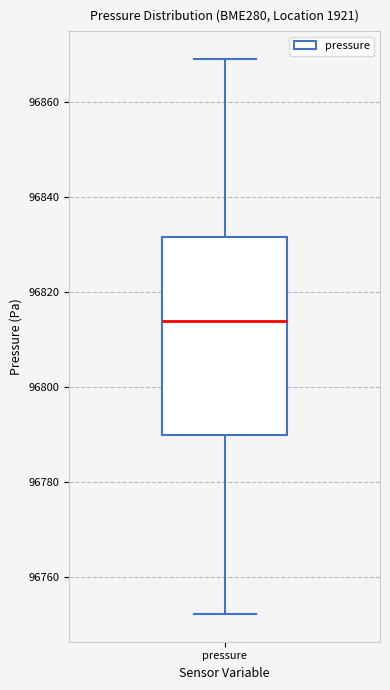

Read this box plot against the y-axis: the position of the median line, the range covered by the box, and the ends of both whiskers. The values are not printed on the chart, so give them approximately, as read against the axis.

median 96814, box 96790 to 96832, whiskers 96752 to 96870